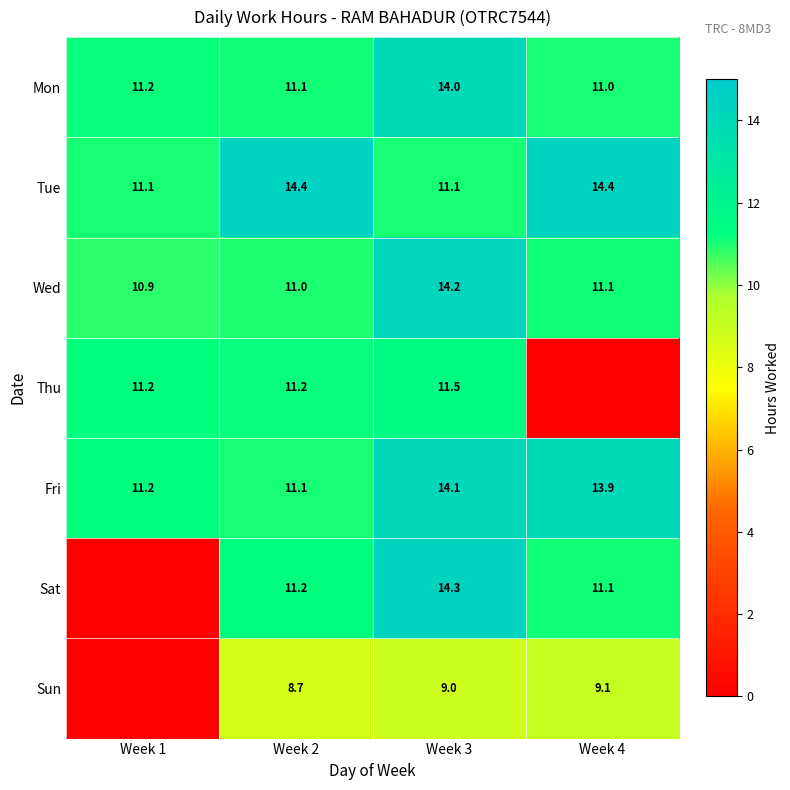

Which category has the highest value in the Fri series?

Week 3